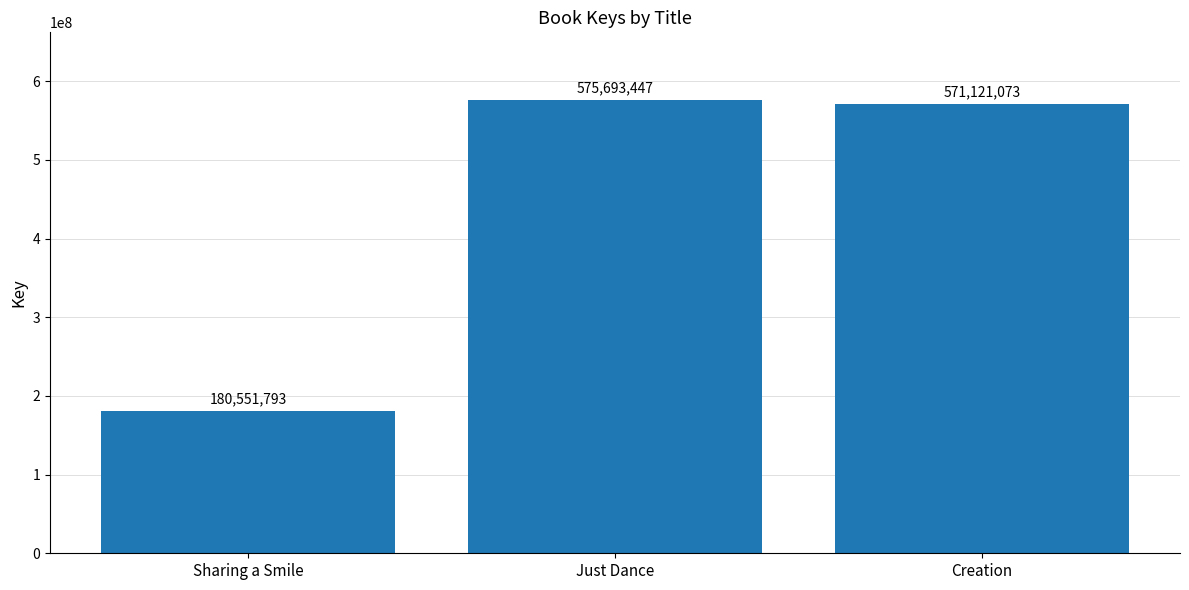

Approximately how many times larger is the value at Creation compared to Just Dance?

1.0